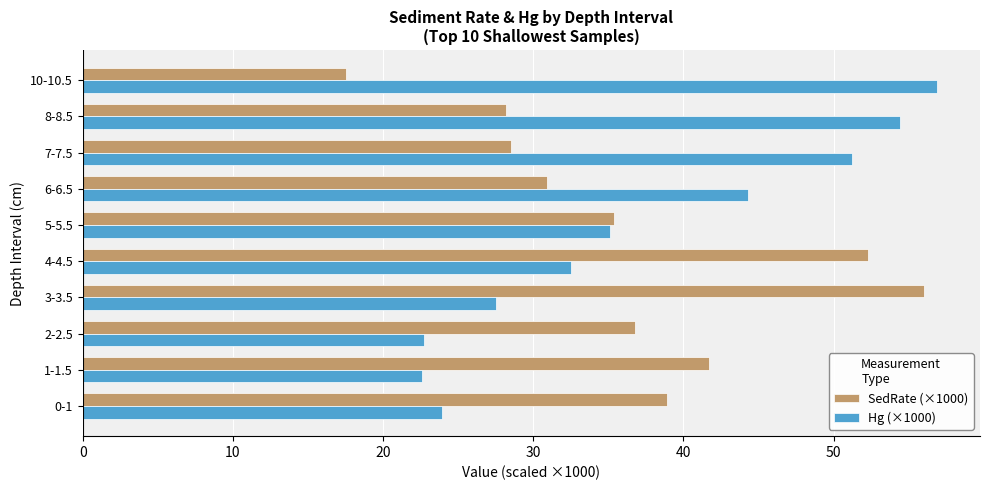

Is the value of SedRate (×1000) at 8-8.5 greater than the value of Hg (×1000) at 10-10.5?

No